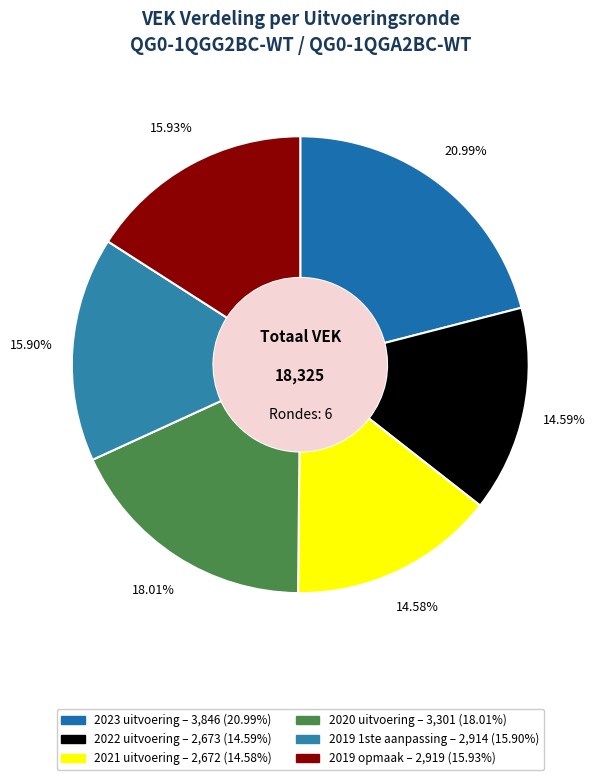

True or false: 2020 uitvoering accounts for 18% of the total.

True